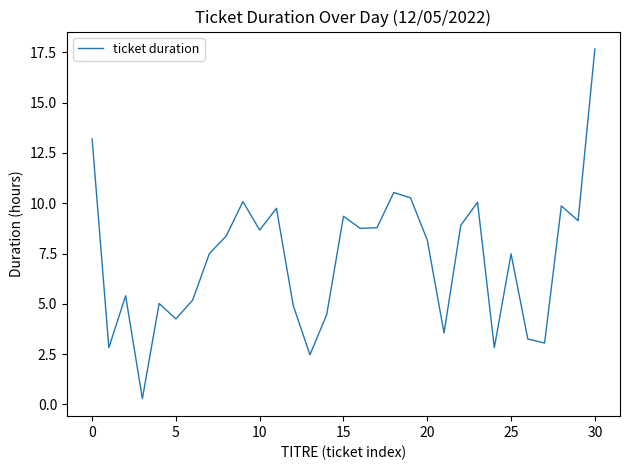

How many interior local valleys (lower than both neighbors) does the data have?

10